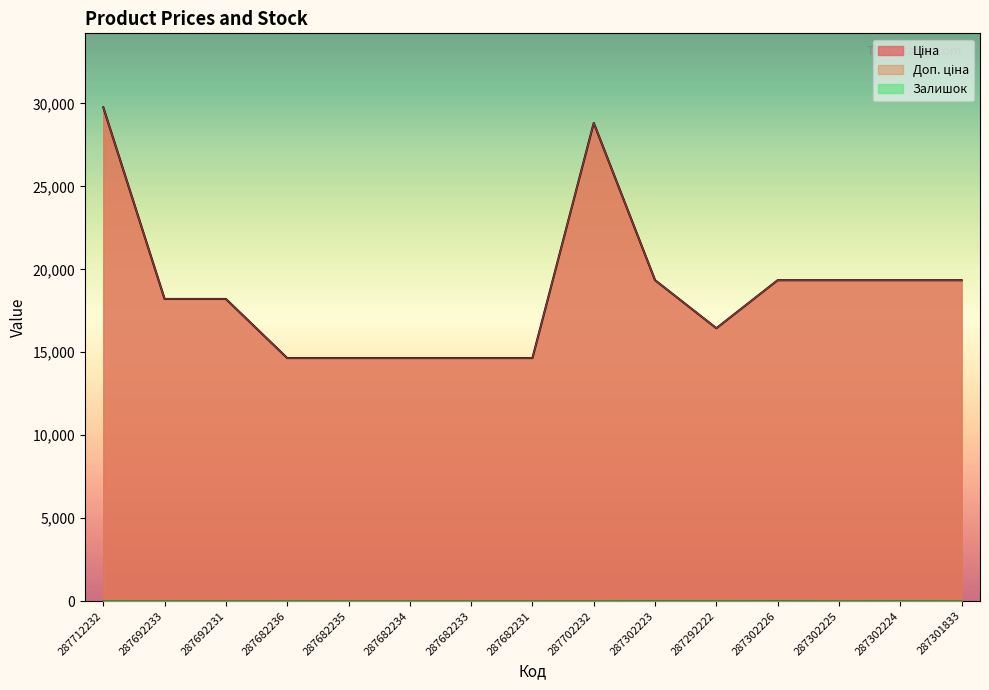

Where is the first local maximum for Залишок?

287302223